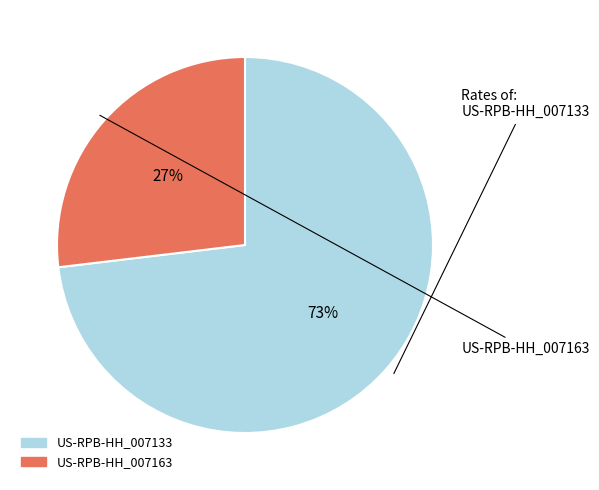

Do US-RPB-HH_007133 and US-RPB-HH_007163 together represent more than half of the pie?

Yes